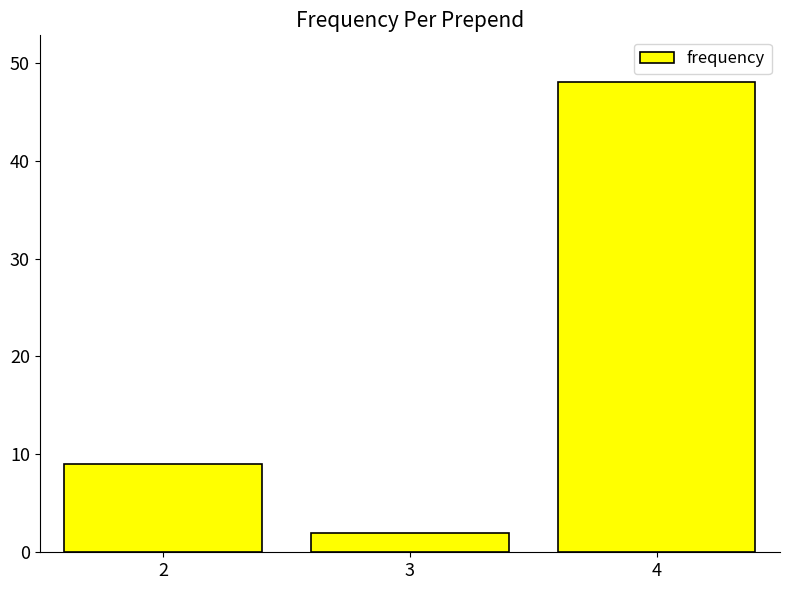

What is the maximum value shown in the chart?

48